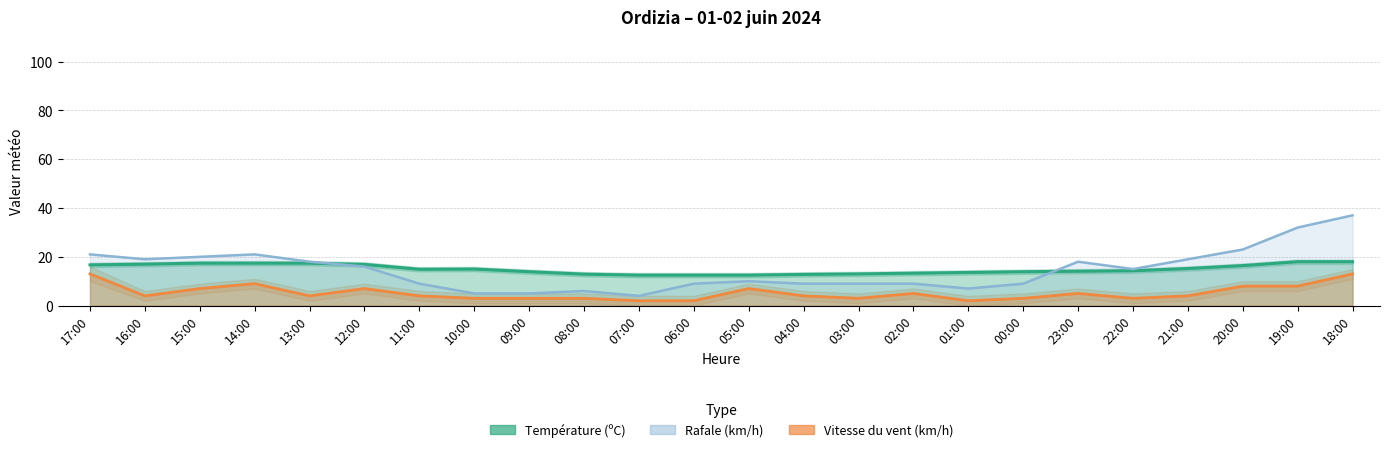

True or false: Rafale (km/h) has a value of 27.2 at 16:00.

False